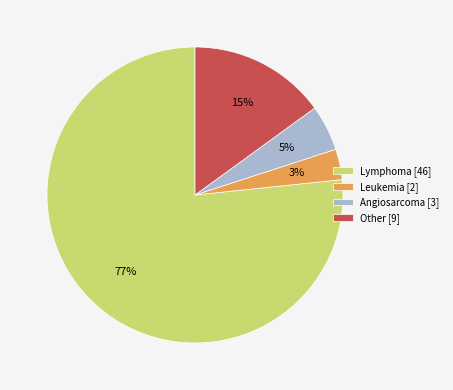

How many segments does this pie chart have?

4